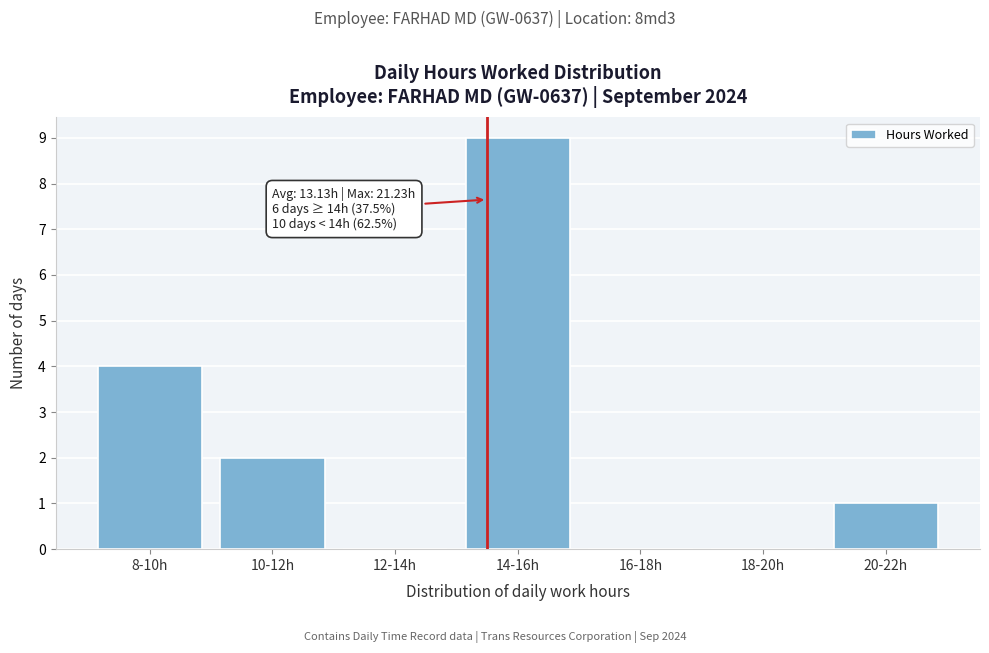

Reading right to left, transcribe all the data shown in this chart.

20-22h=1	18-20h=0	16-18h=0	14-16h=9	12-14h=0	10-12h=2	8-10h=4